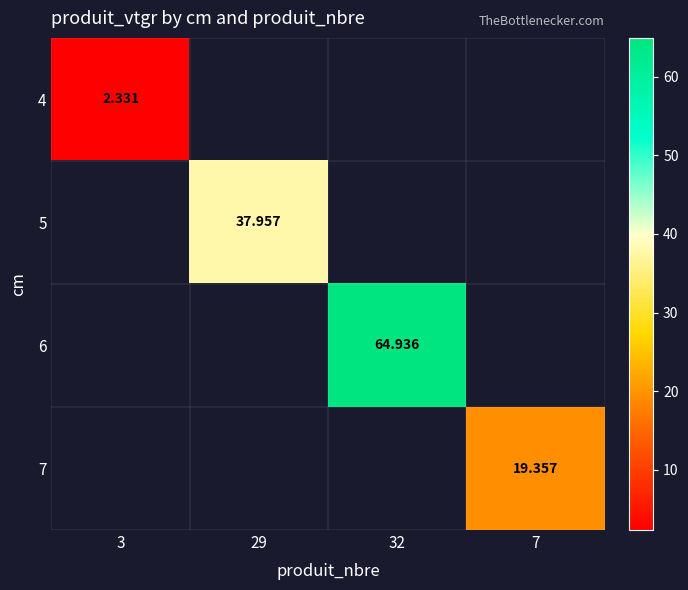

What is the highest value of the 4 series?

2.3